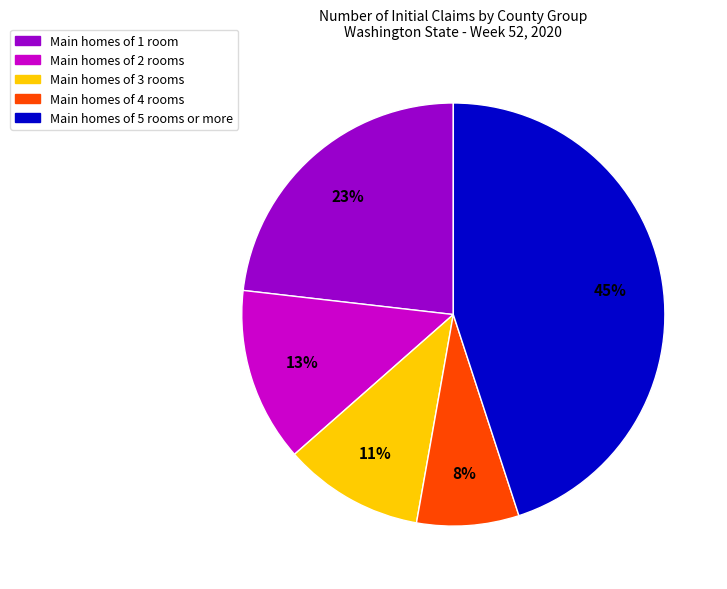

To the nearest percent, what is the difference between the largest and smallest slice percentages?

37%